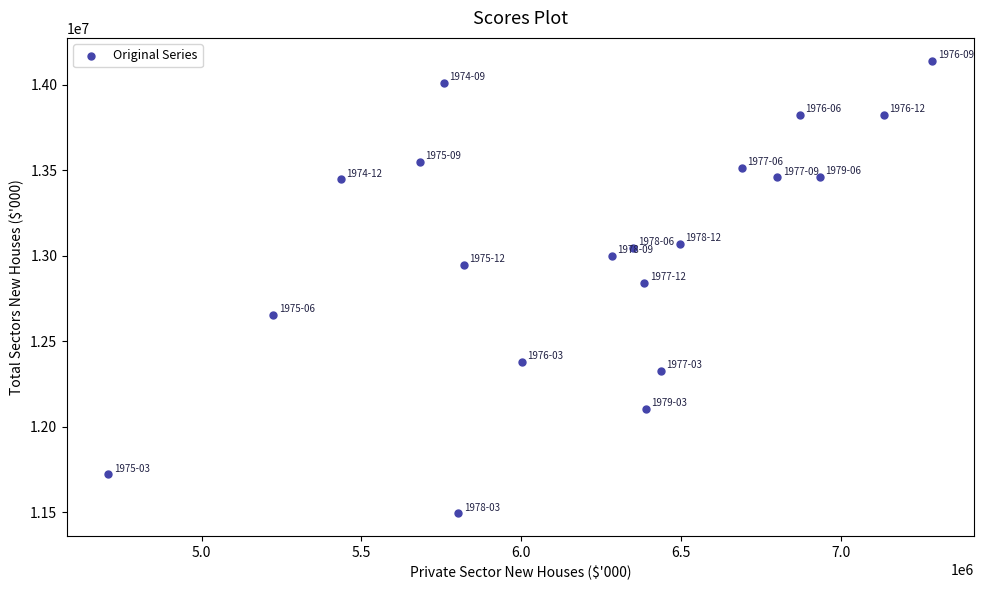

What is the range of Y values (max minus min)?

2648605